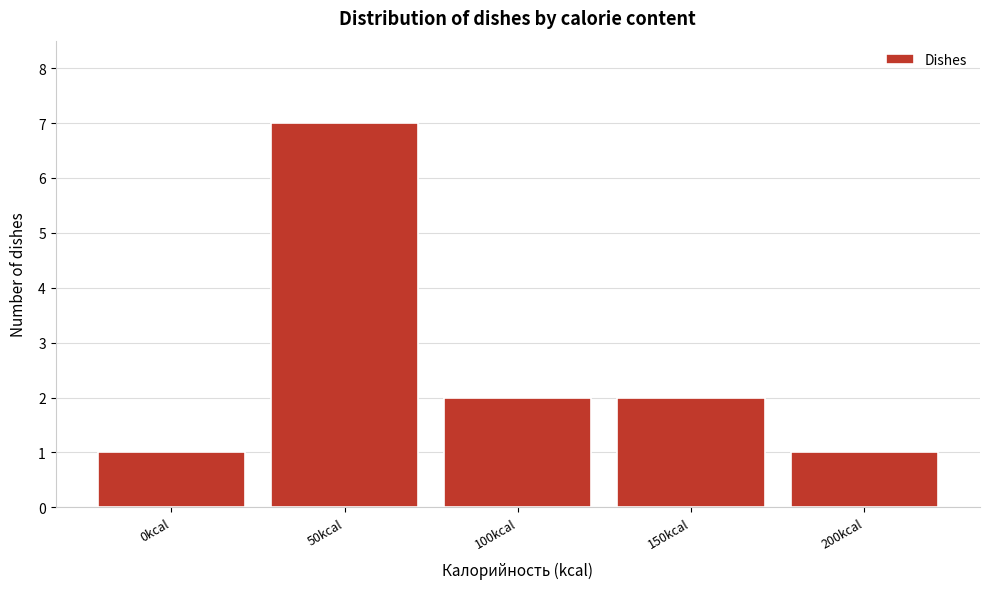

Reading right to left, what are all the values shown in this chart?

200kcal=1	150kcal=2	100kcal=2	50kcal=7	0kcal=1